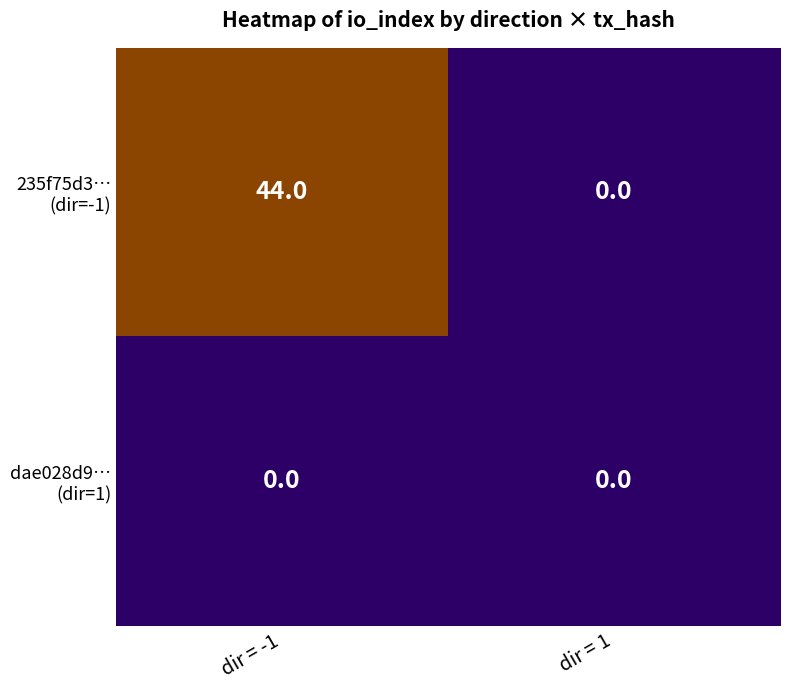

At which category is the sum across all series the highest?

dir = -1